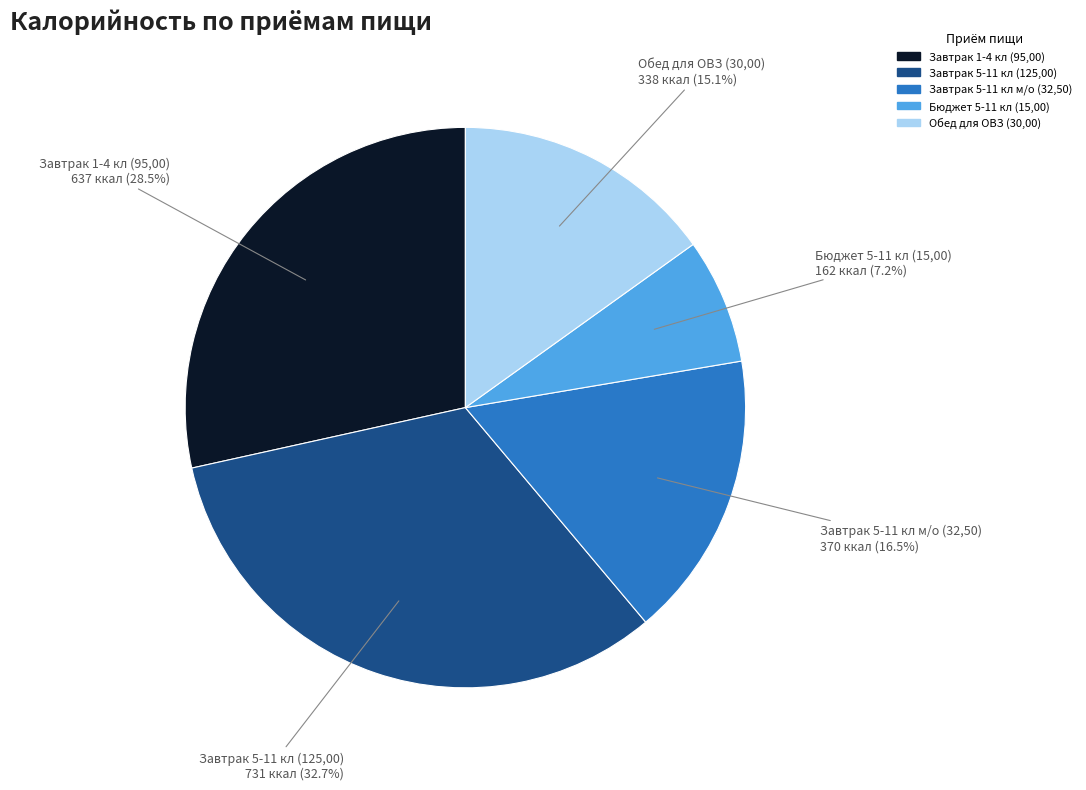

Count the number of slices in the pie.

5